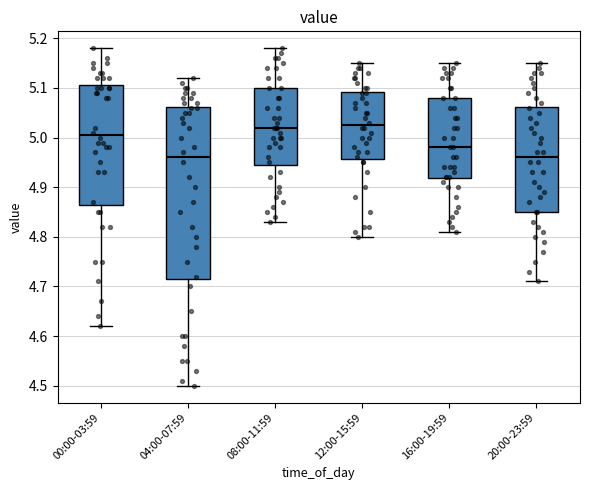

Reading left to right, read every box against the y-axis: the position of its median line, the range the box covers, and the ends of its whiskers. The values are not printed on the chart, so give them approximately, as read against the axis.

00:00-03:59: median 5.01, box 4.87 to 5.11, whiskers 4.62 to 5.18
04:00-07:59: median 4.96, box 4.72 to 5.06, whiskers 4.50 to 5.12
08:00-11:59: median 5.02, box 4.95 to 5.10, whiskers 4.83 to 5.18
12:00-15:59: median 5.03, box 4.96 to 5.09, whiskers 4.80 to 5.15
16:00-19:59: median 4.98, box 4.92 to 5.08, whiskers 4.81 to 5.15
20:00-23:59: median 4.96, box 4.85 to 5.06, whiskers 4.71 to 5.15